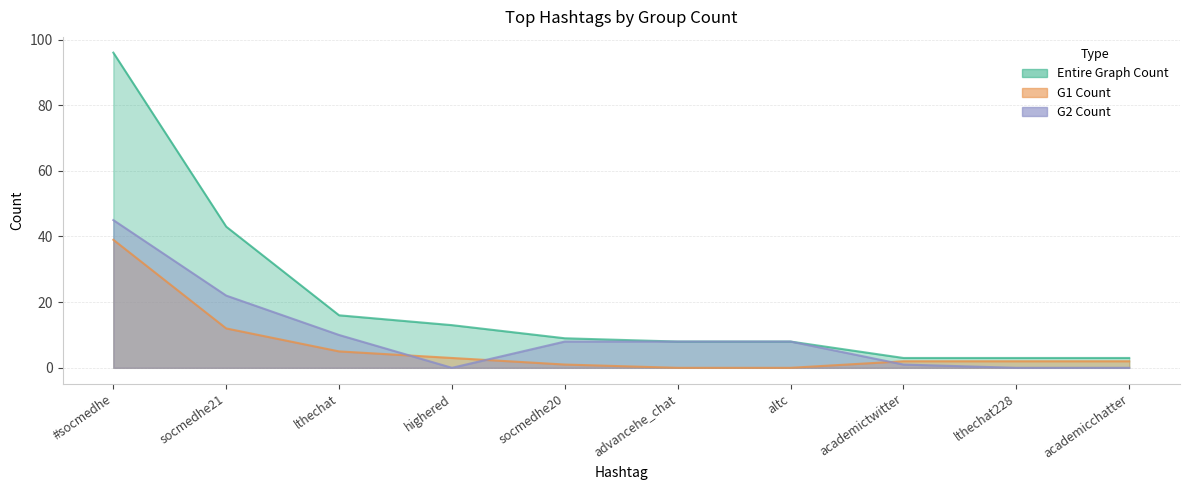

The value of G2 Count at socmedhe21 is 22. True or false?

True